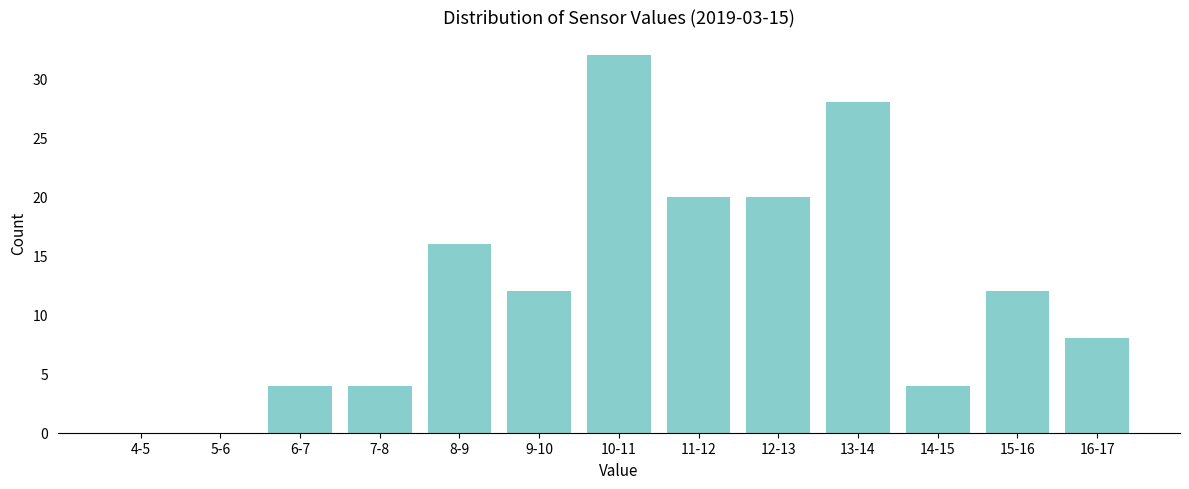

Reading left to right, list all the values displayed in this chart.

4-5=0	5-6=0	6-7=4	7-8=4	8-9=16	9-10=12	10-11=32	11-12=20	12-13=20	13-14=28	14-15=4	15-16=12	16-17=8